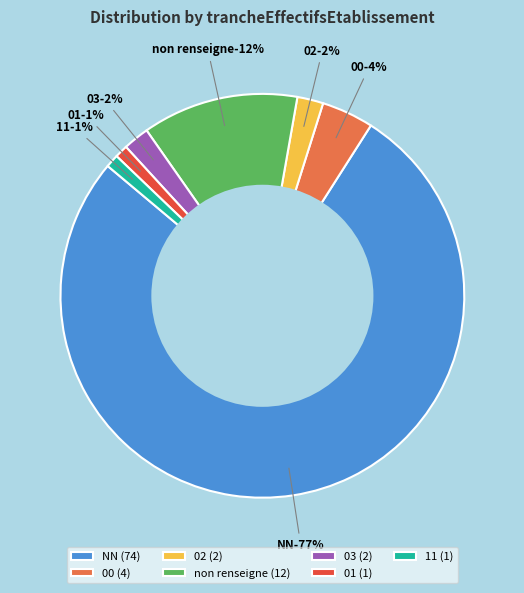

How many slices are in this pie chart?

7